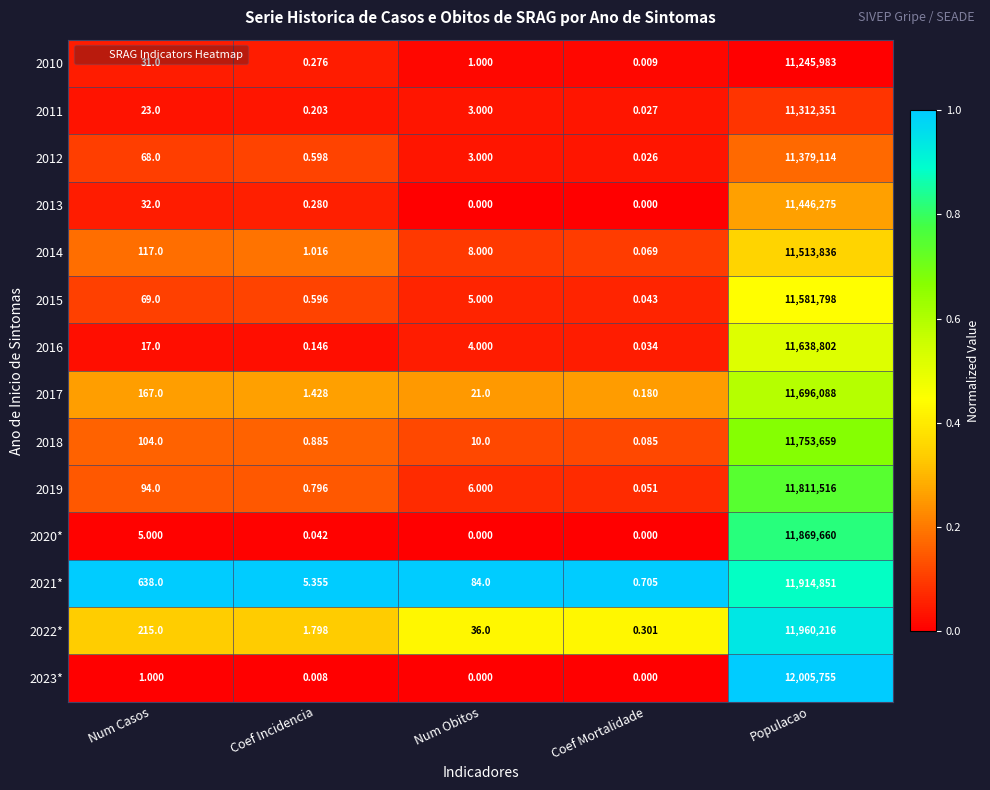

Where is 2012 nearest to the value 5689557?

Num Casos